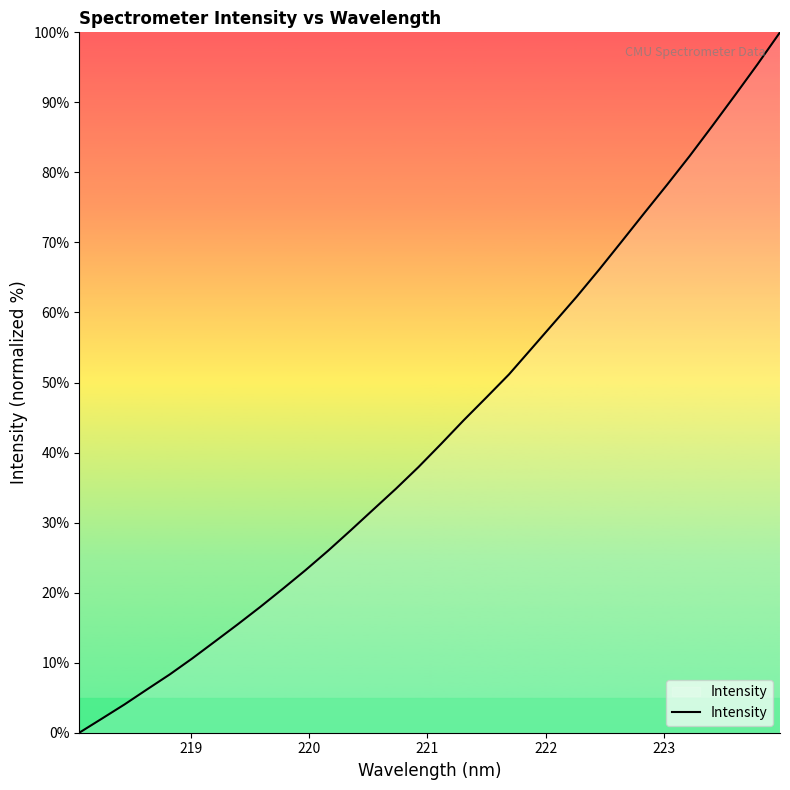

Does the chart have visible grid lines?

No